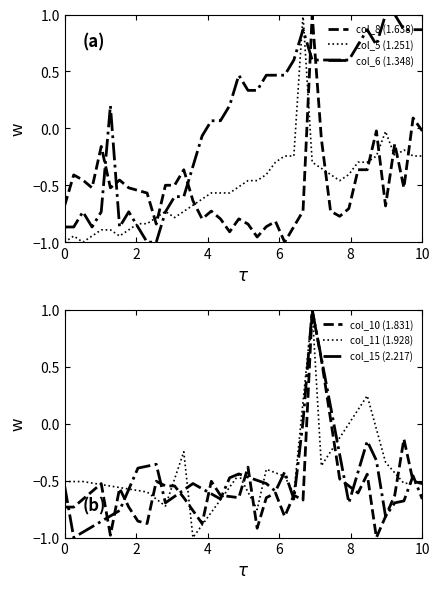

The col_6 (1.348) series shows -1.2 at 8. True or false?

False